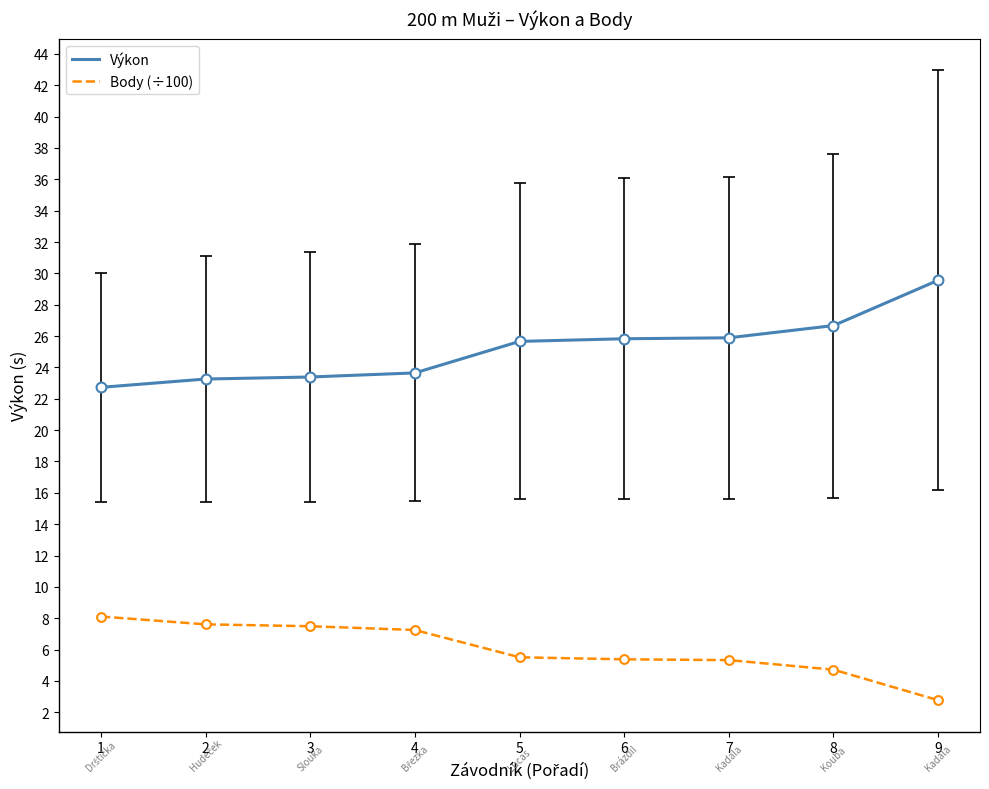

Is the value of Výkon at 7 greater than the value of Body (÷100) at 4?

Yes